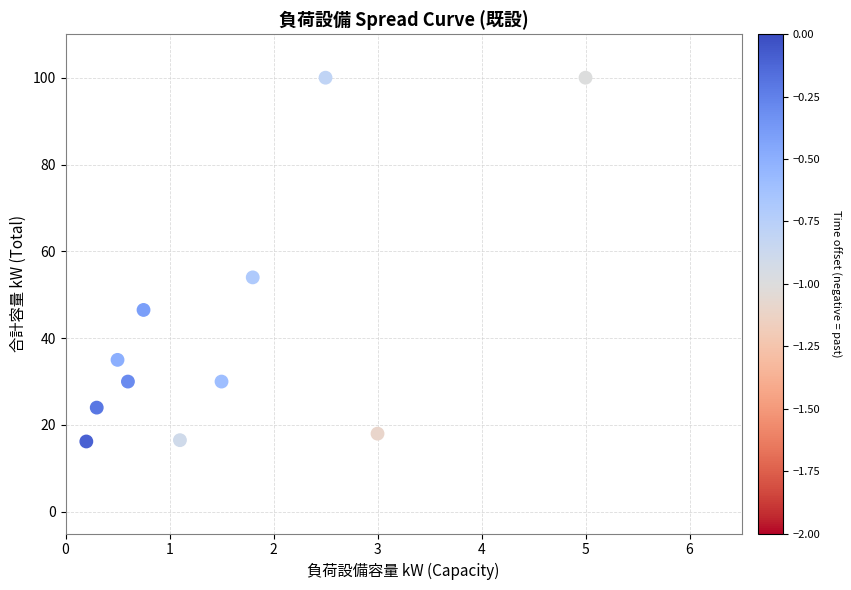

What Y value in the scatter plot is closest to 58?

54.0